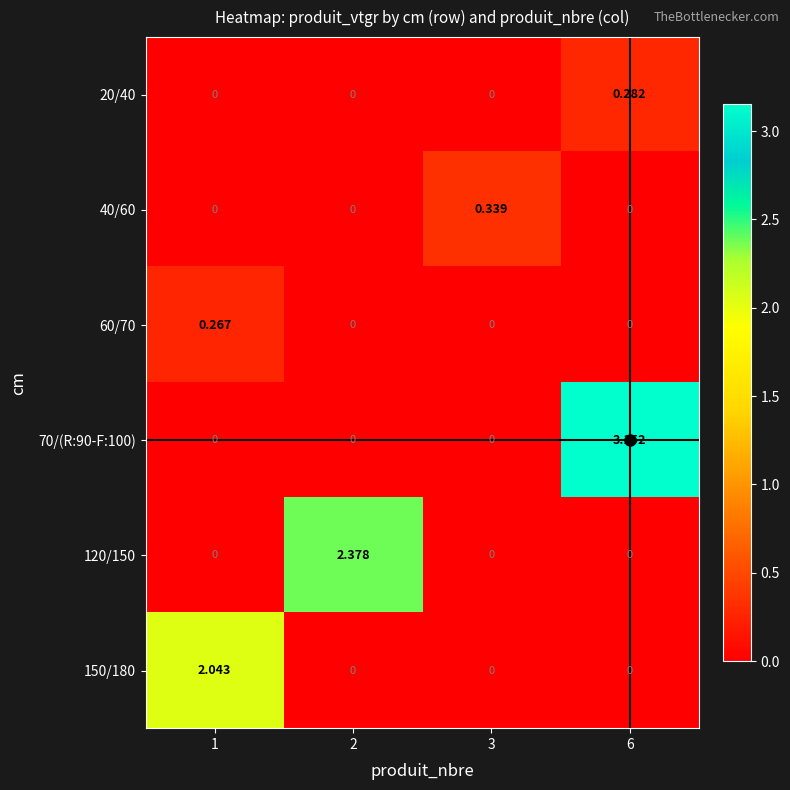

How many series are shown in this chart?

6